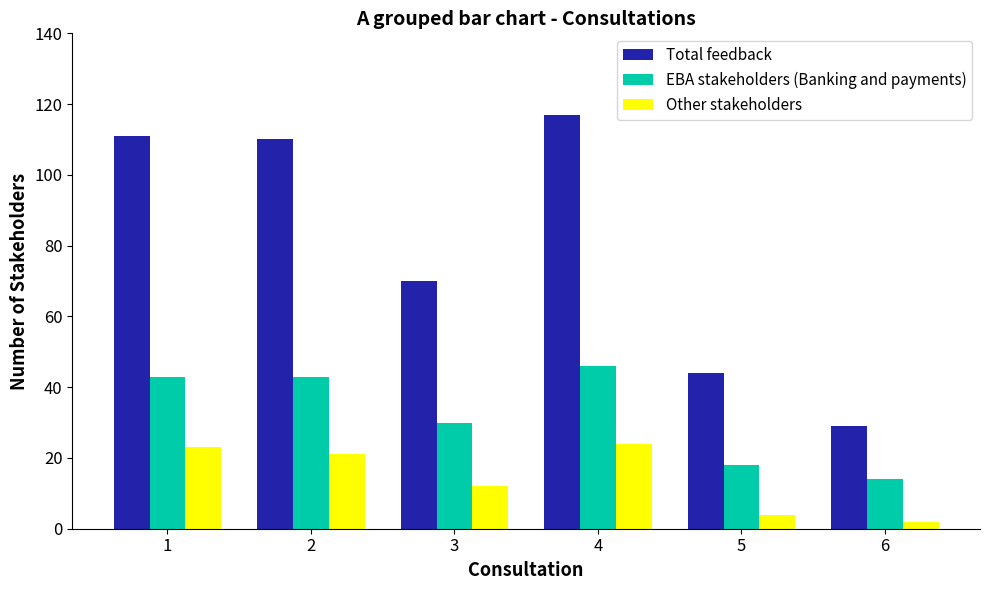

Rank the series by their maximum value, from lowest to highest.

Other stakeholders, EBA stakeholders (Banking and payments), Total feedback